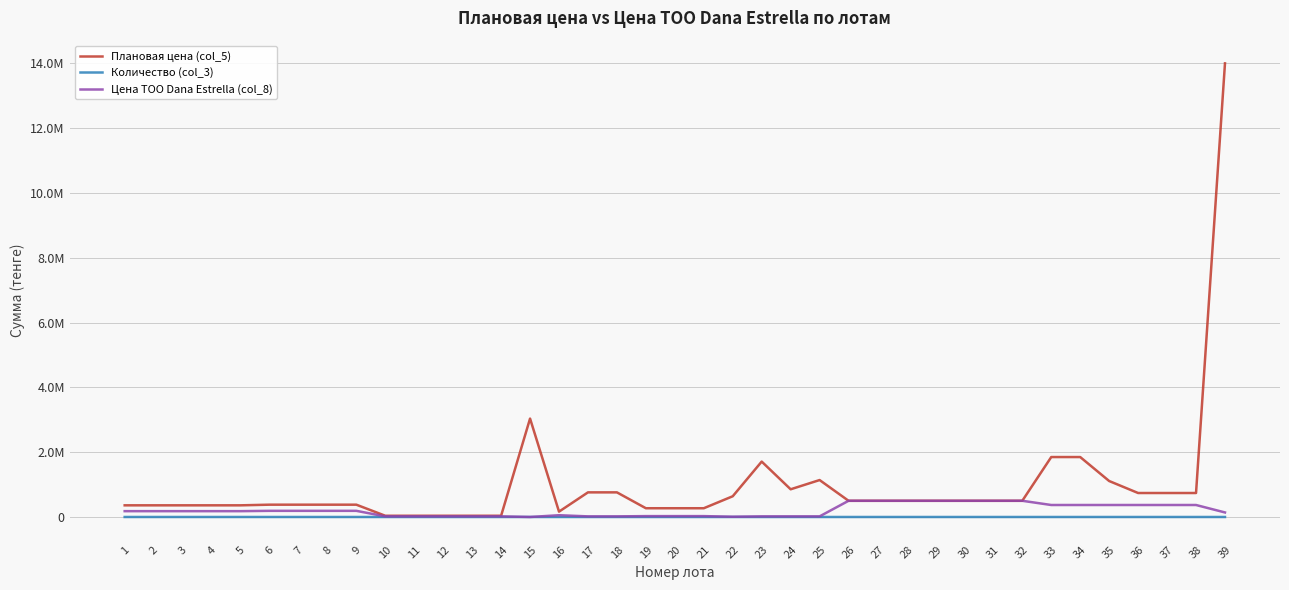

What is the difference between the Плановая цена (col_5) values at 9 and 16?

215000